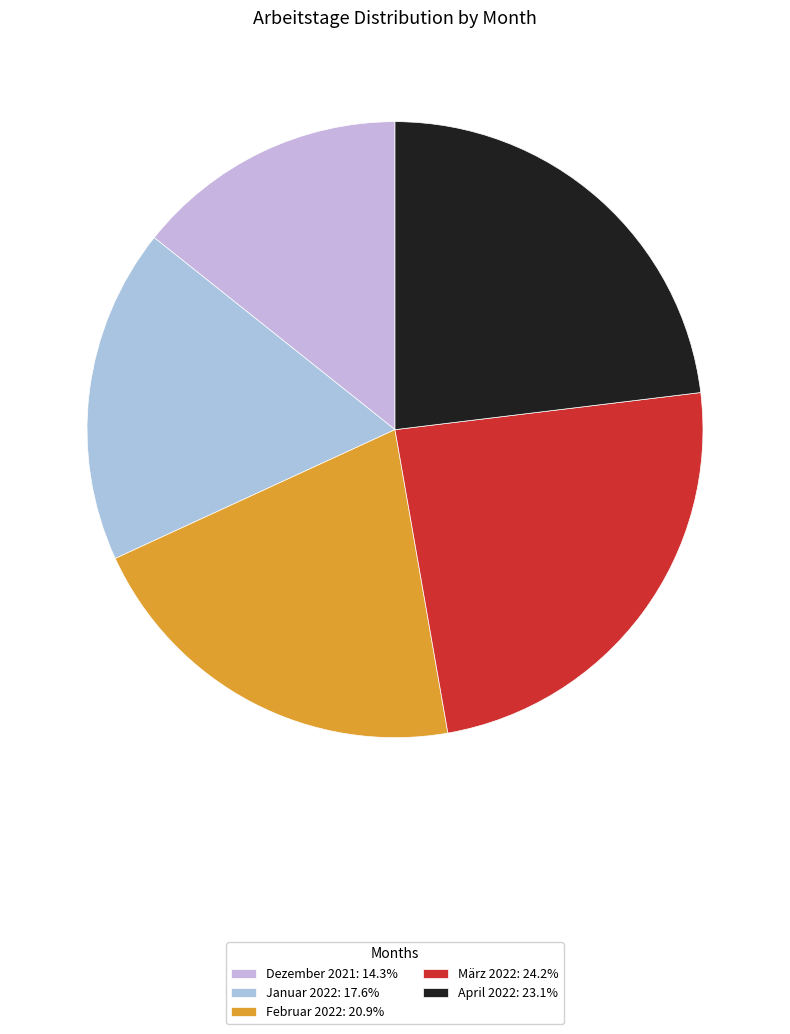

What is the ratio of the value at April 2022 to the value at März 2022?

1.0